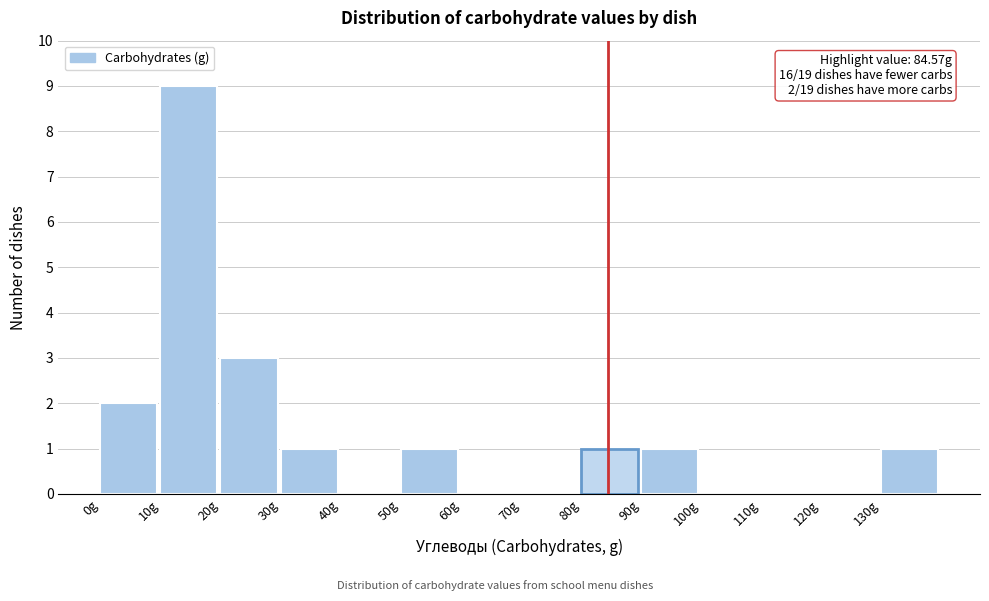

Which range on the x-axis has the tallest bar?

10 to 20